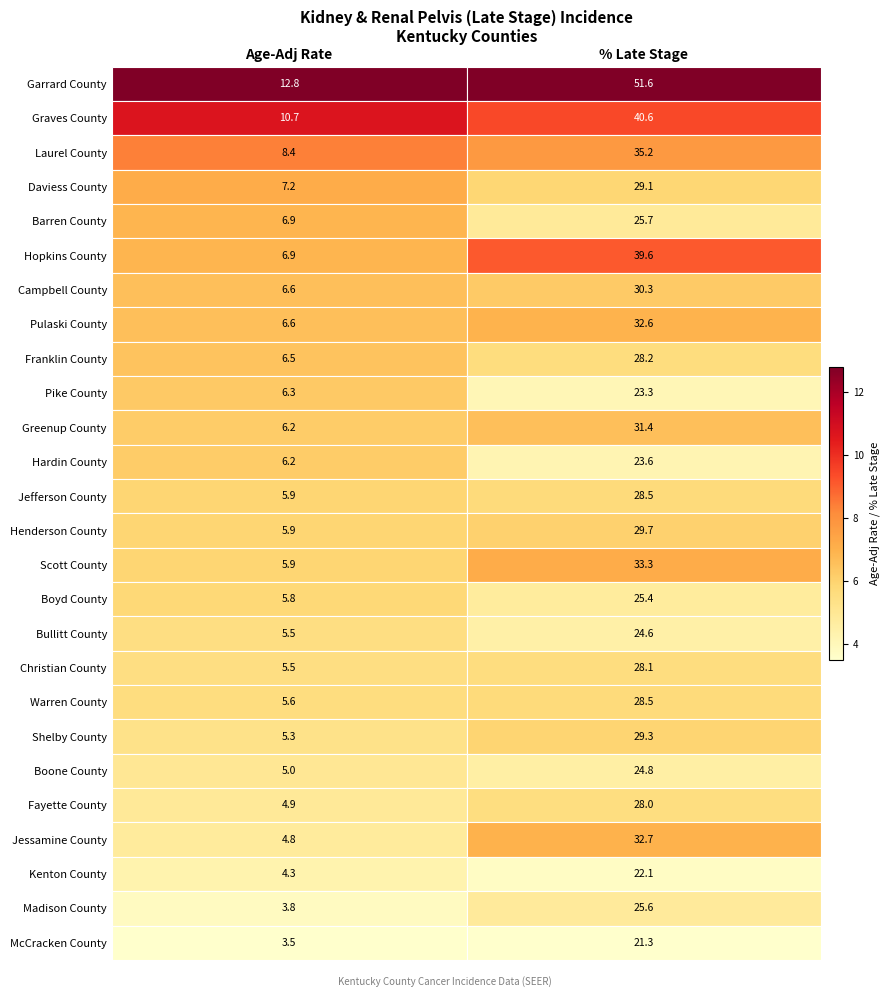

True or false: Hopkins County has a value of 2.4 at Age-Adj Rate.

False